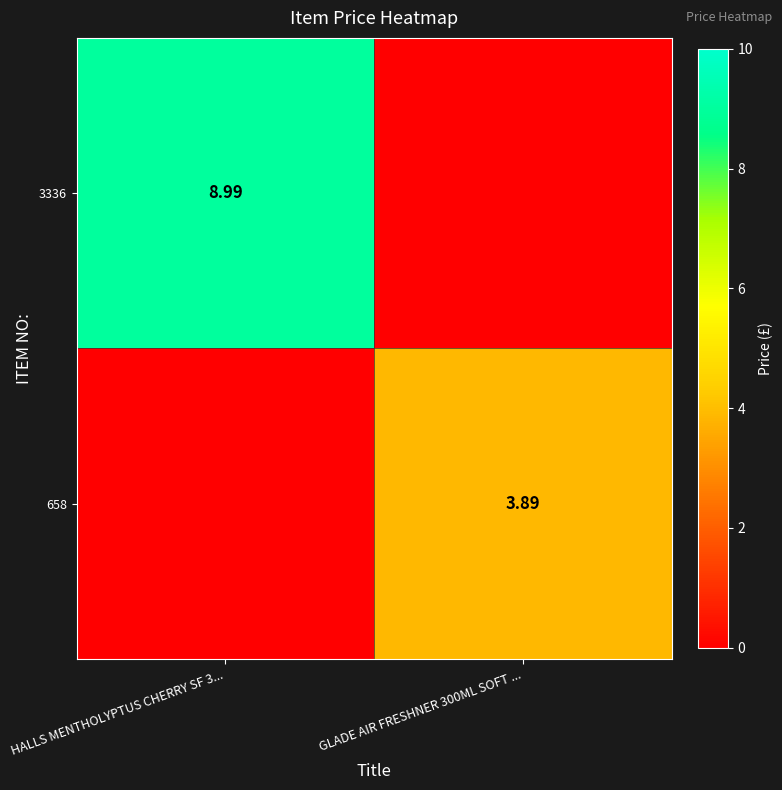

Is the value of 658 at GLADE AIR FRESHNER 300ML SOFT ... greater than the value of 3336 at HALLS MENTHOLYPTUS CHERRY SF 3...?

No